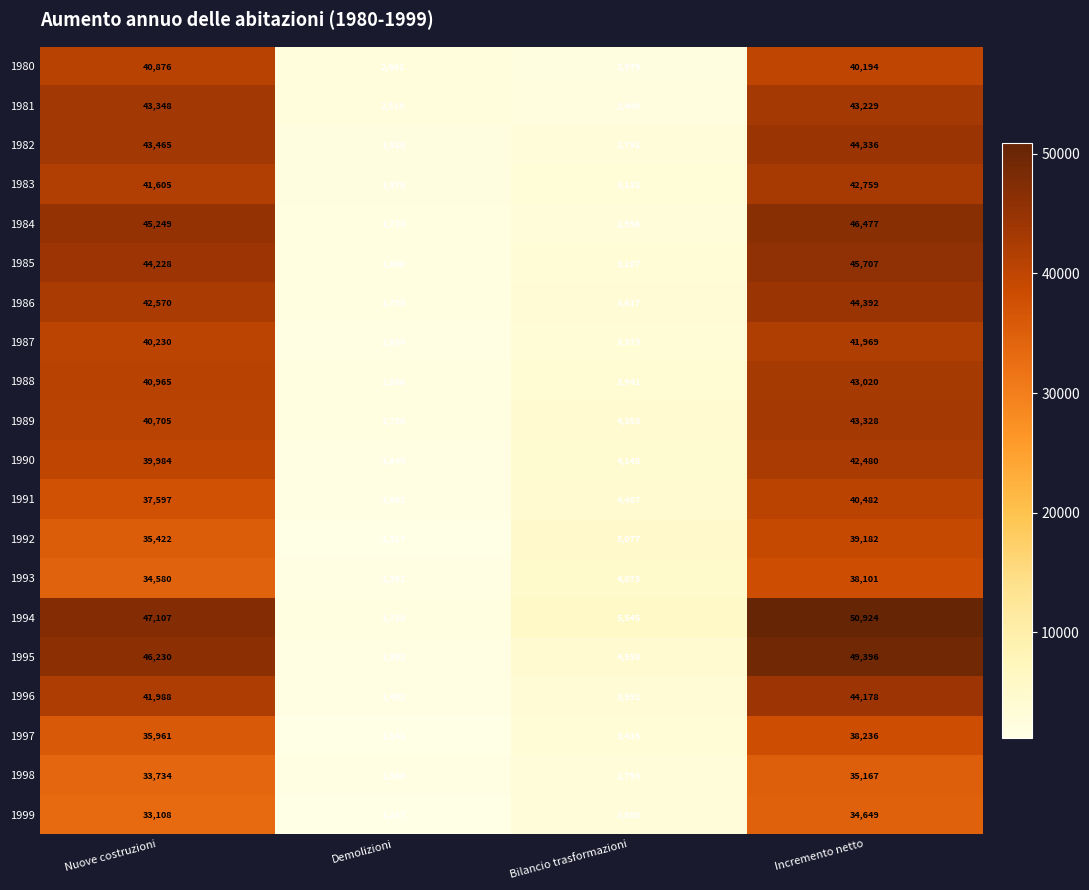

Where does the 1981 series first go above 43229?

Nuove costruzioni